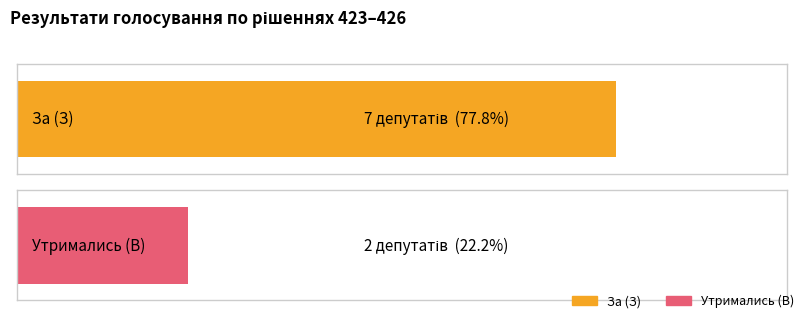

What is the minimum value shown in the chart?

2